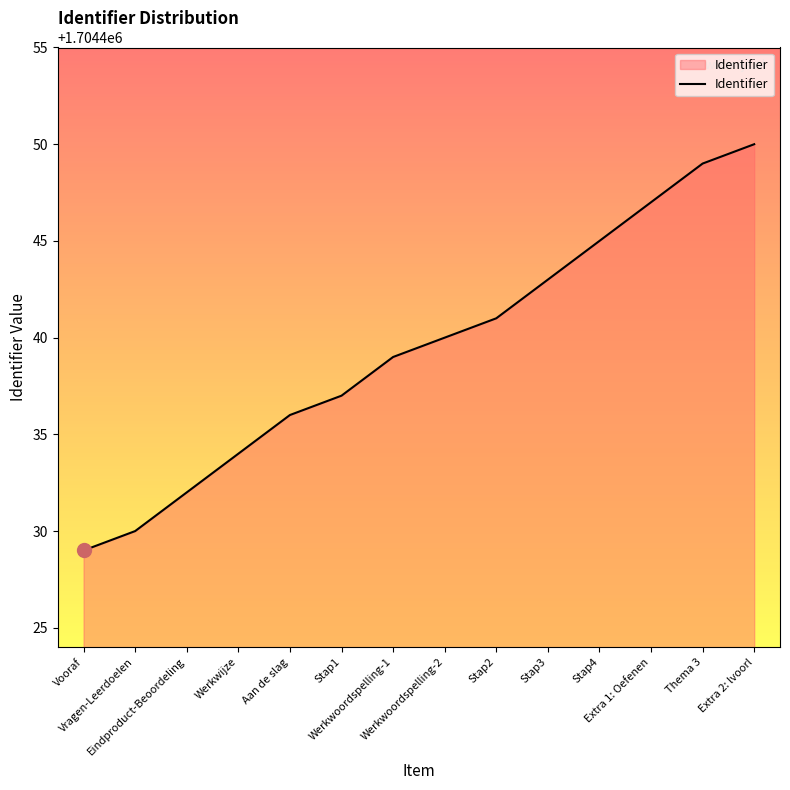

Which has a higher value, Werkwoordspelling-2 or Stap1?

Werkwoordspelling-2